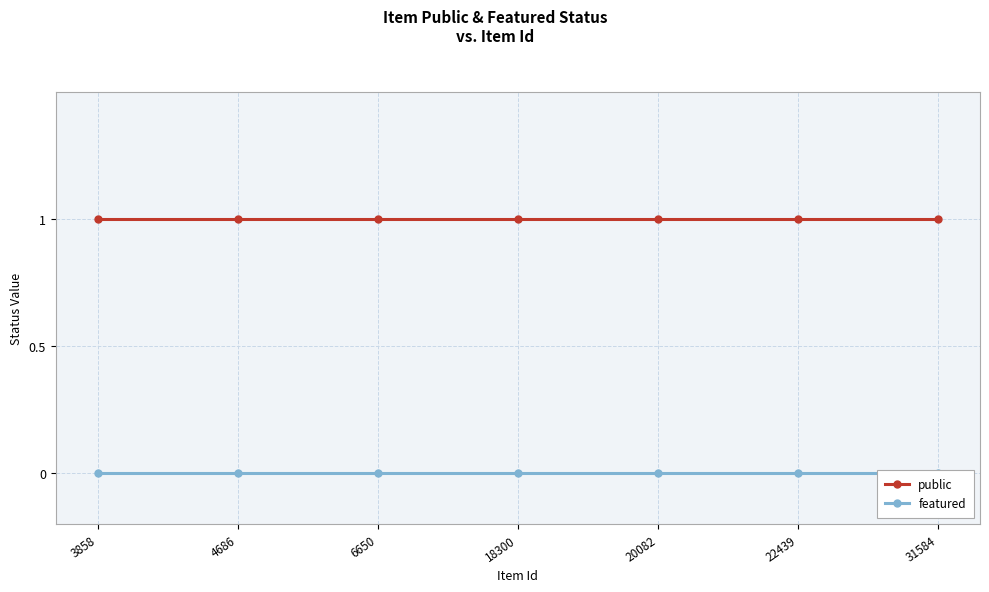

What is the average value of the public series?

1